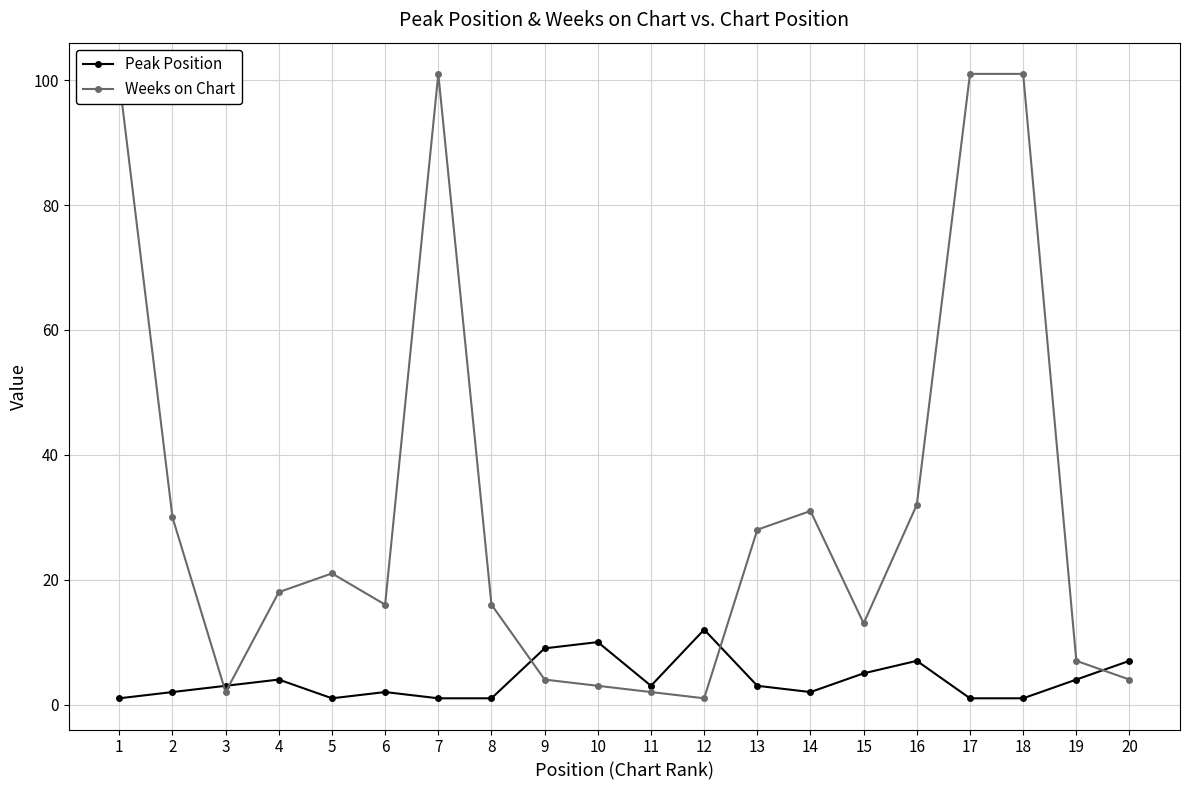

Rank the series at 17 from lowest to highest value.

Peak Position, Weeks on Chart